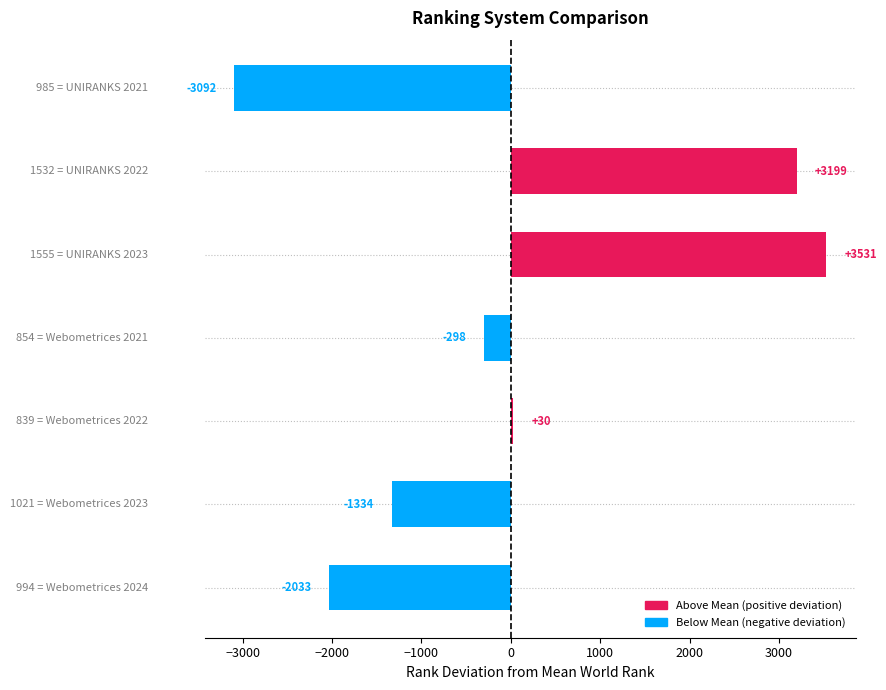

What is the value of the 4th bar from the top?

-298.4